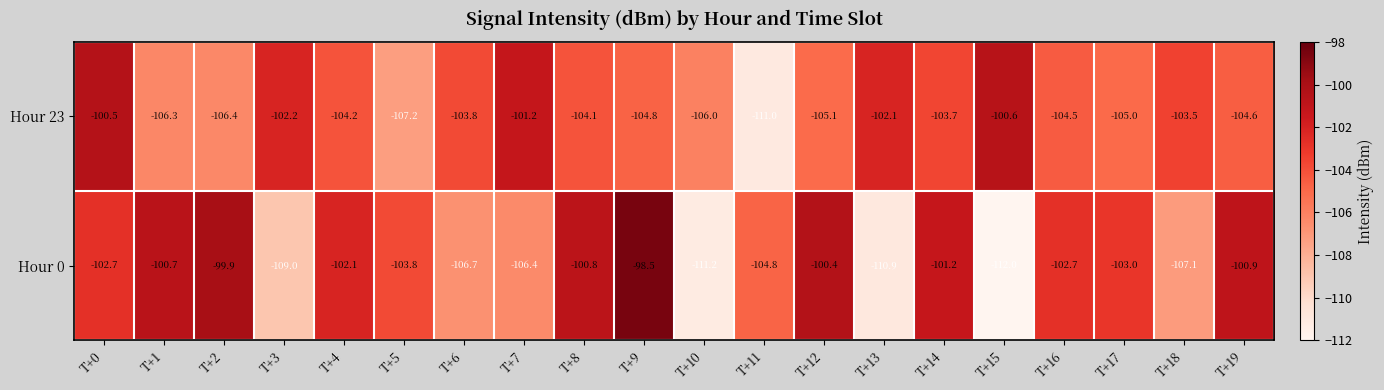

Which series has the widest spread of values?

Hour 0